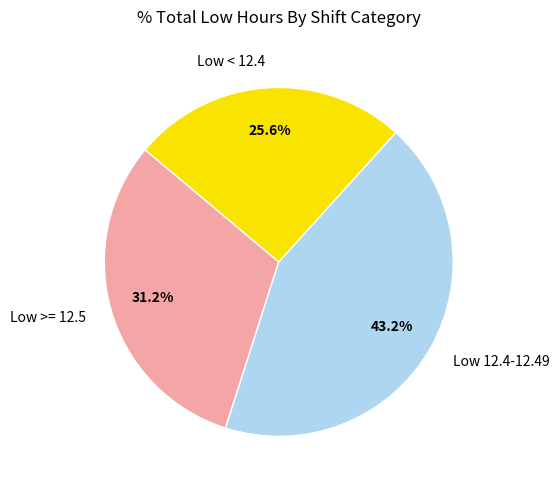

Is there any slice that represents more than half of the pie?

No